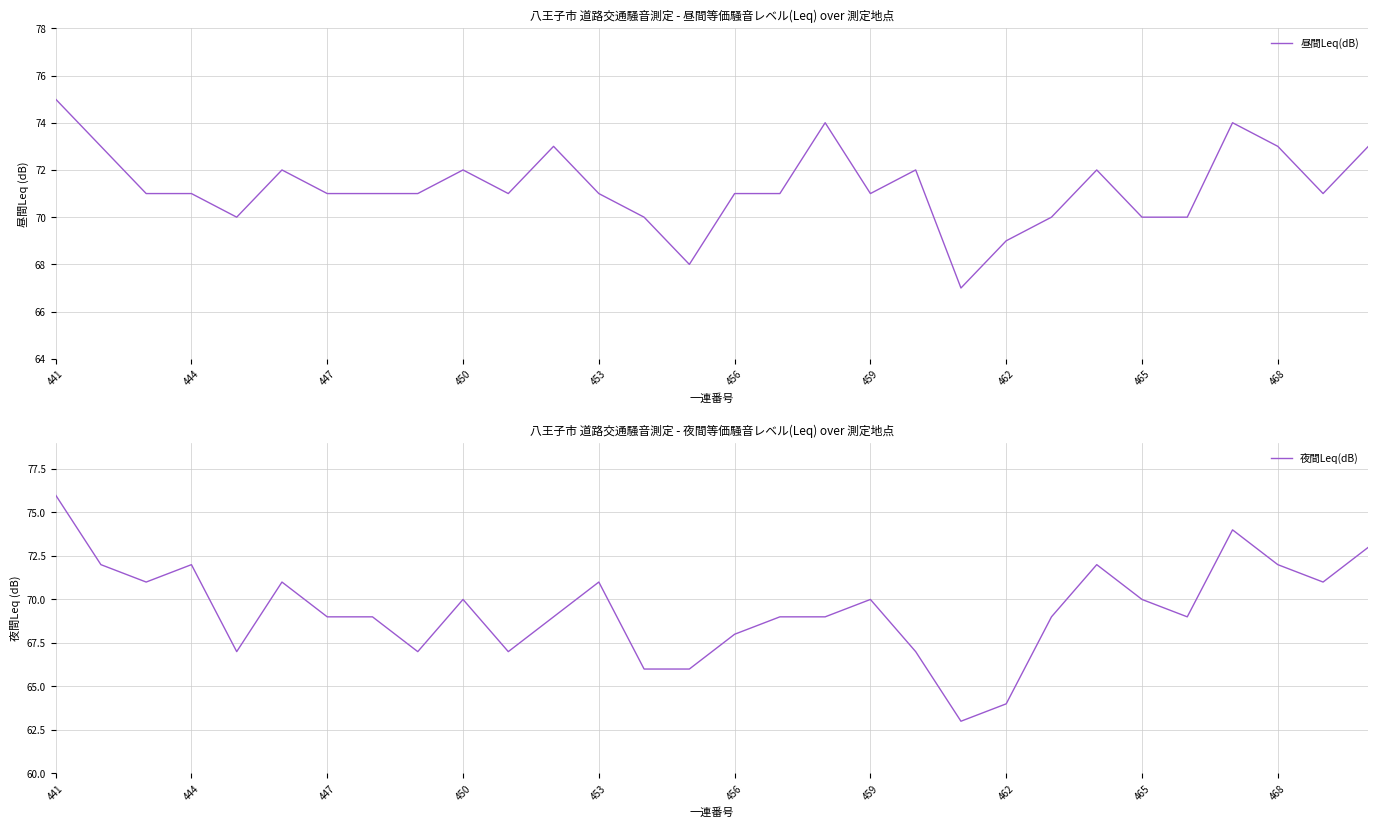

Which category has the highest value in the 昼間Leq(dB) series?

441